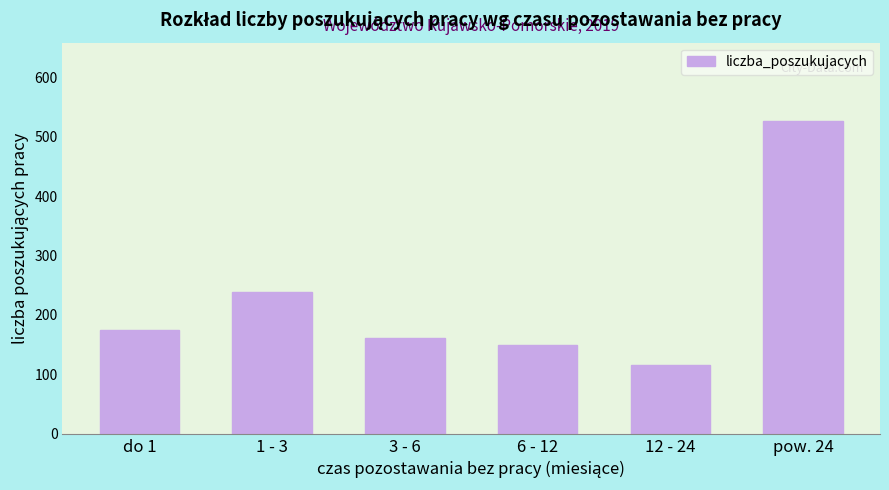

Reading left to right, list all the values displayed in this chart.

do 1=174	1 - 3=239	3 - 6=161	6 - 12=149	12 - 24=115	pow. 24=527